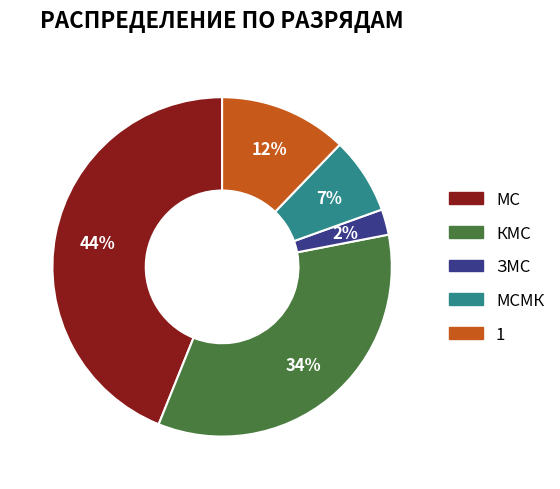

Does any single category account for the majority?

No